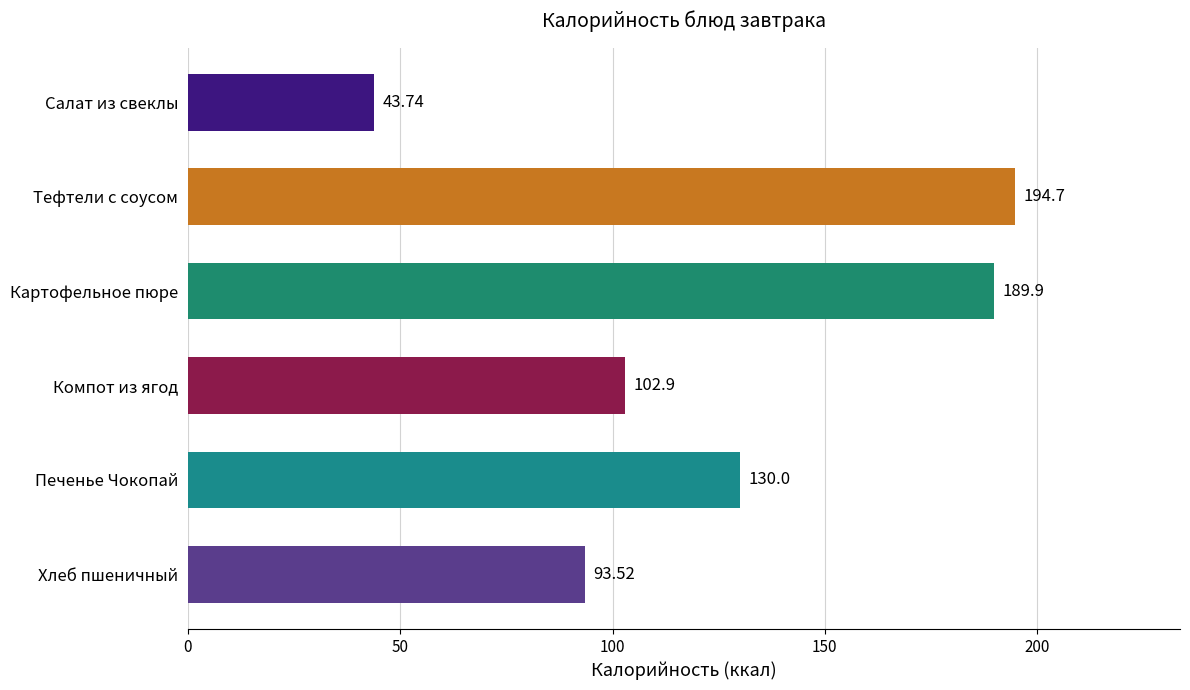

How many bars are there in total?

6